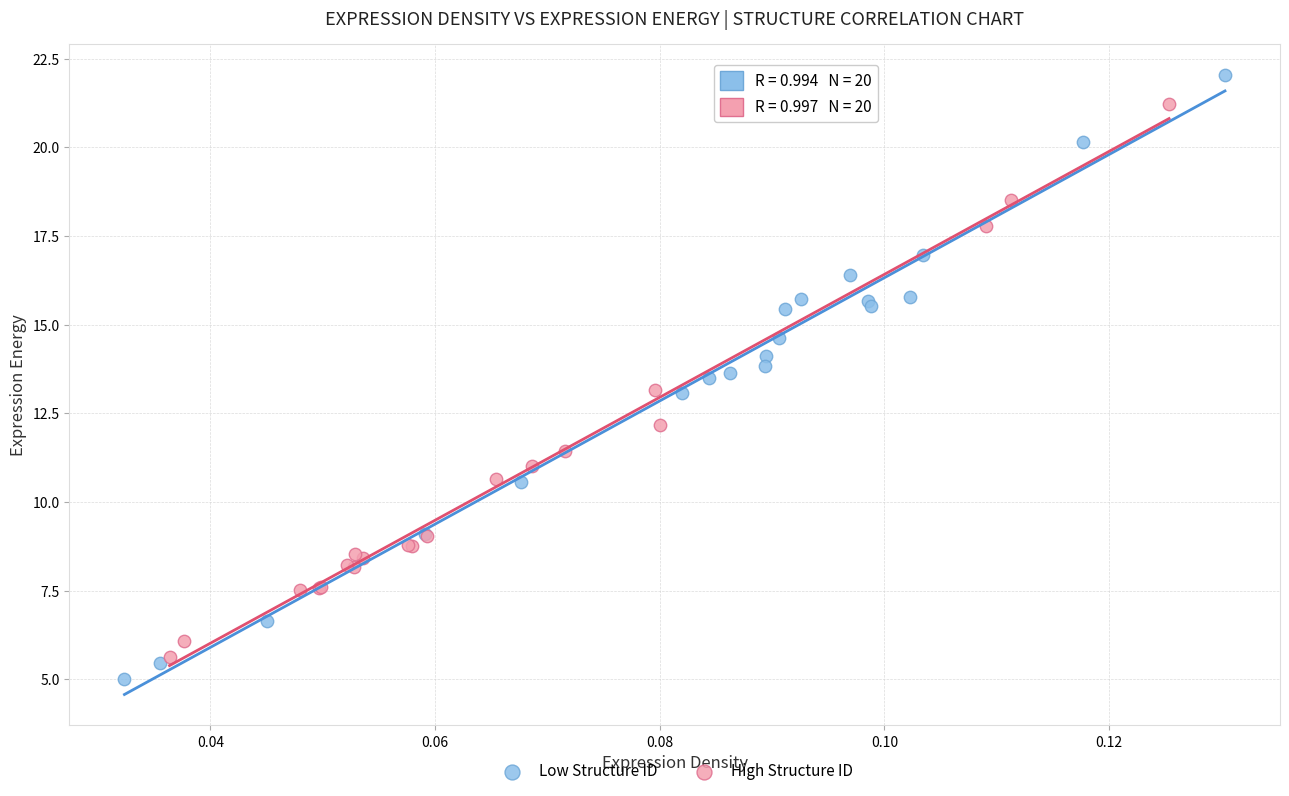

Which series contains the highest Y value?

Low Structure ID